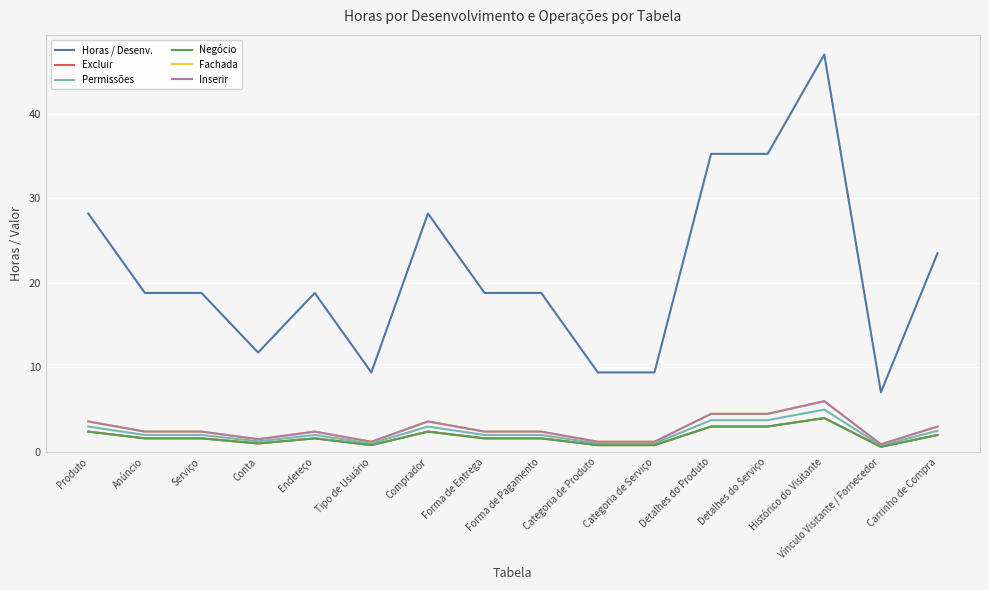

Is it true that Permissões equals 2.5 at Carrinho de Compra?

True